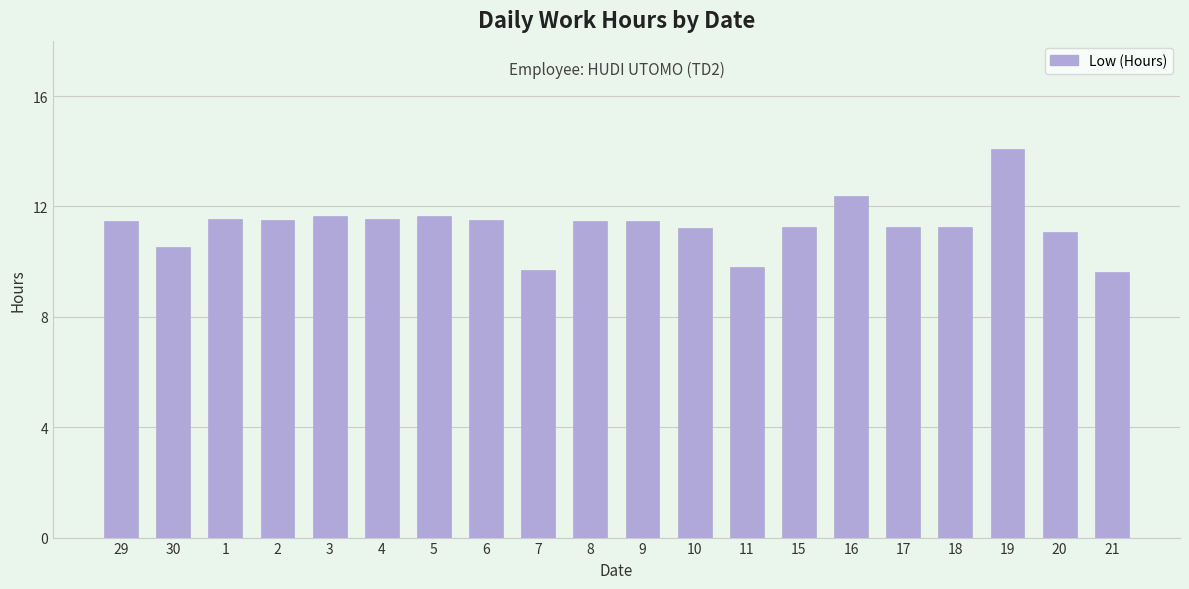

What is the label of the 18th bar from the right?

1